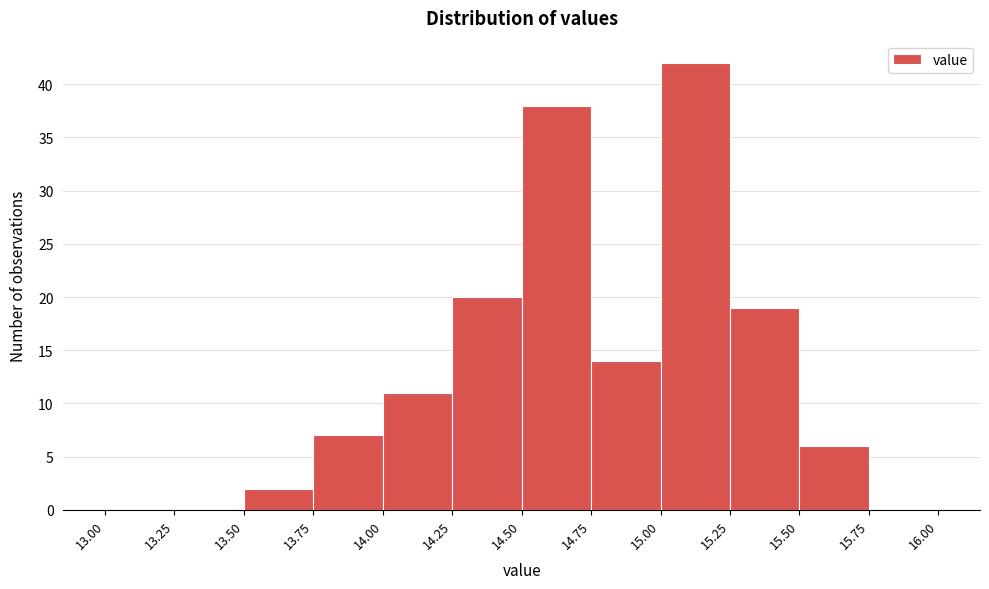

Over which range of the x-axis is the bar tallest?

15.00 to 15.25